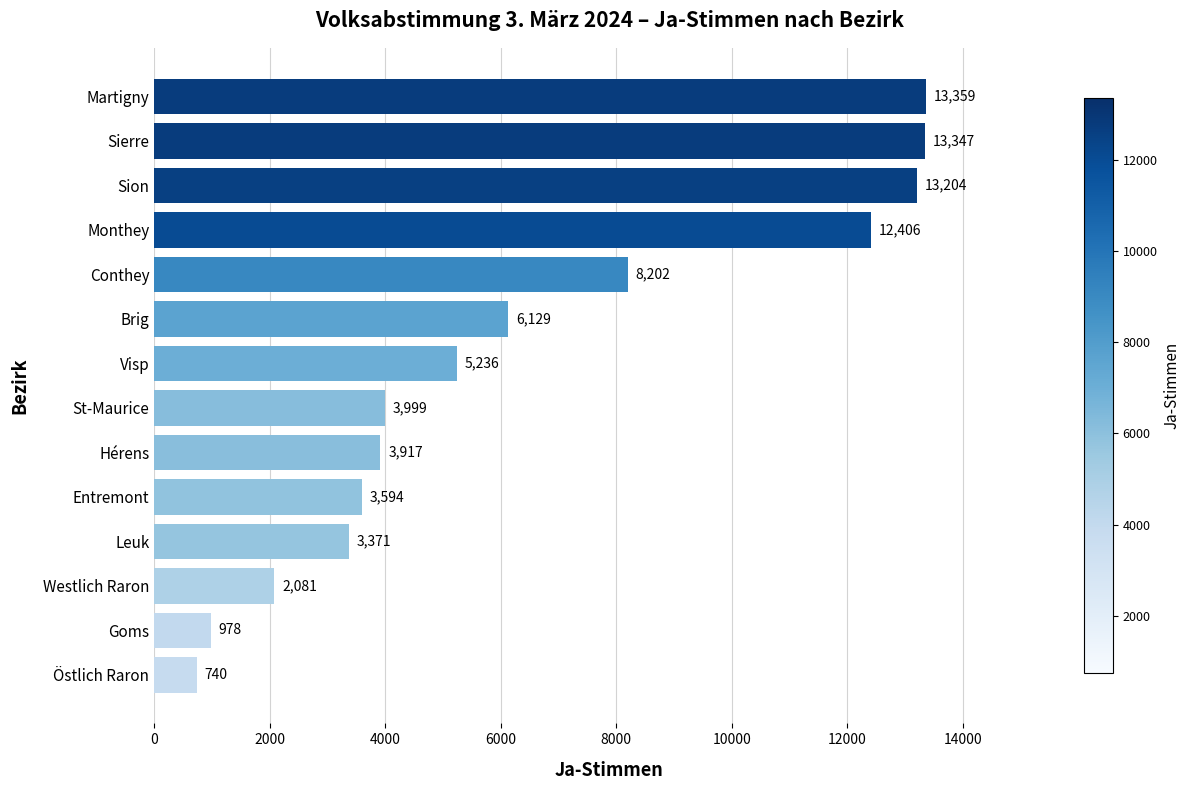

Reading top to bottom, what are all the values shown in this chart?

13359	13347	13204	12406	8202	6129	5236	3999	3917	3594	3371	2081	978	740